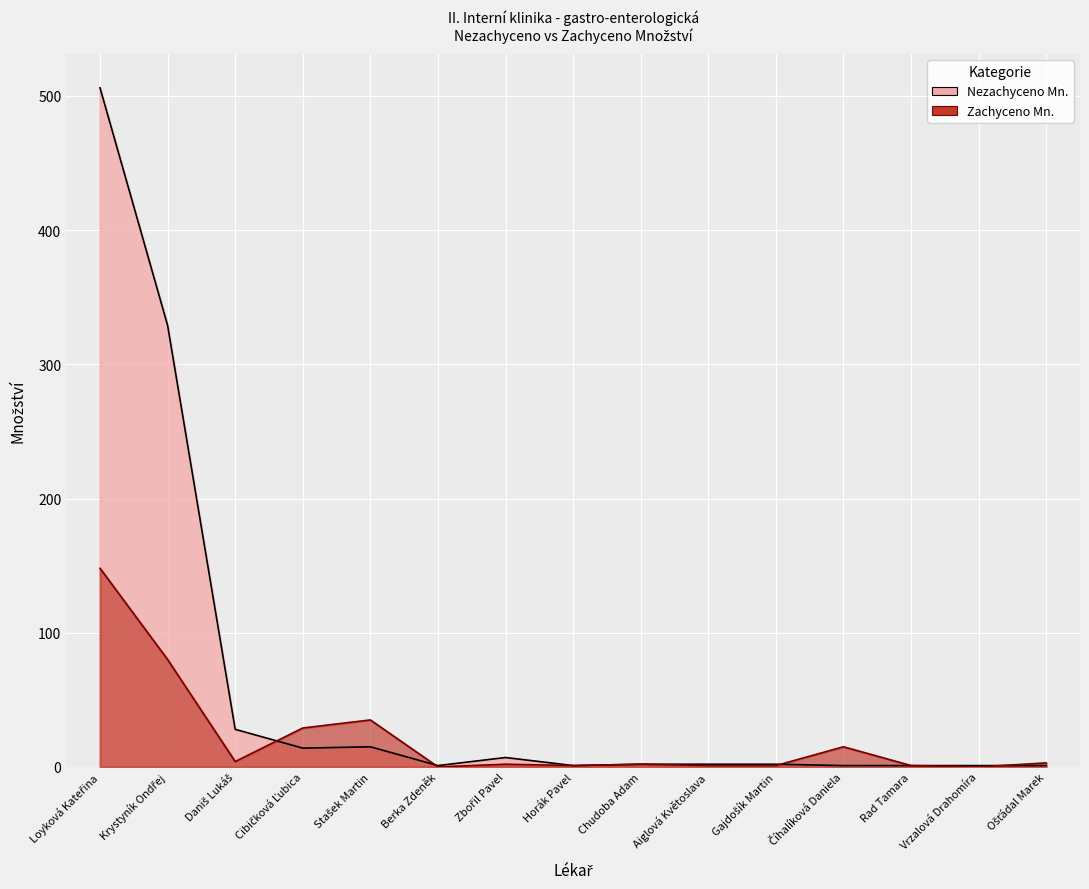

How many values in the Zachyceno Mn. series exceed 2?

7